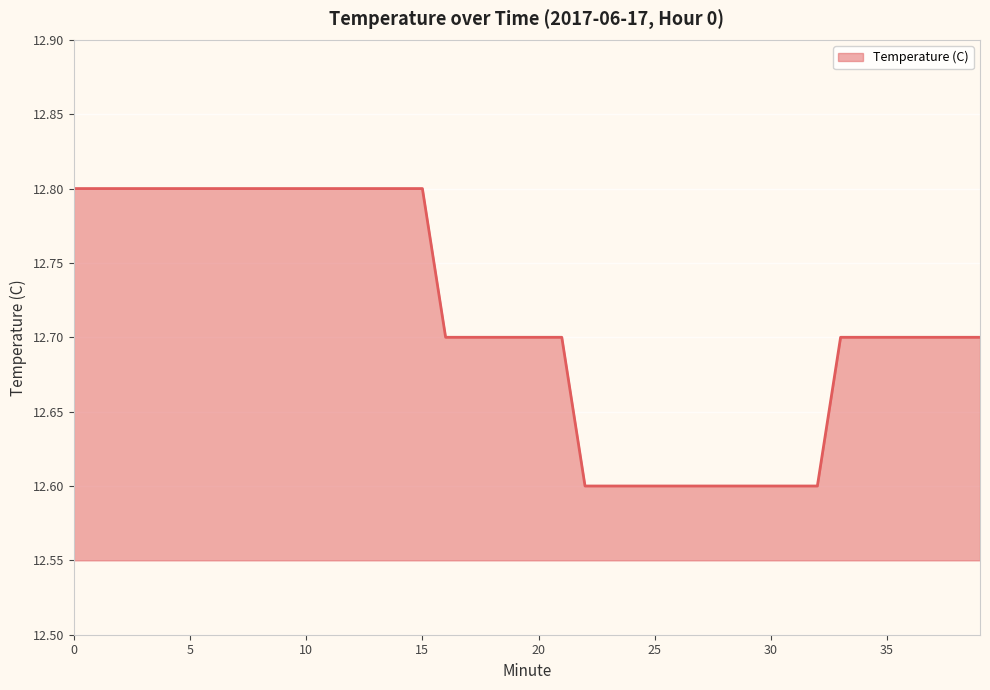

What is the greatest value displayed?

12.8